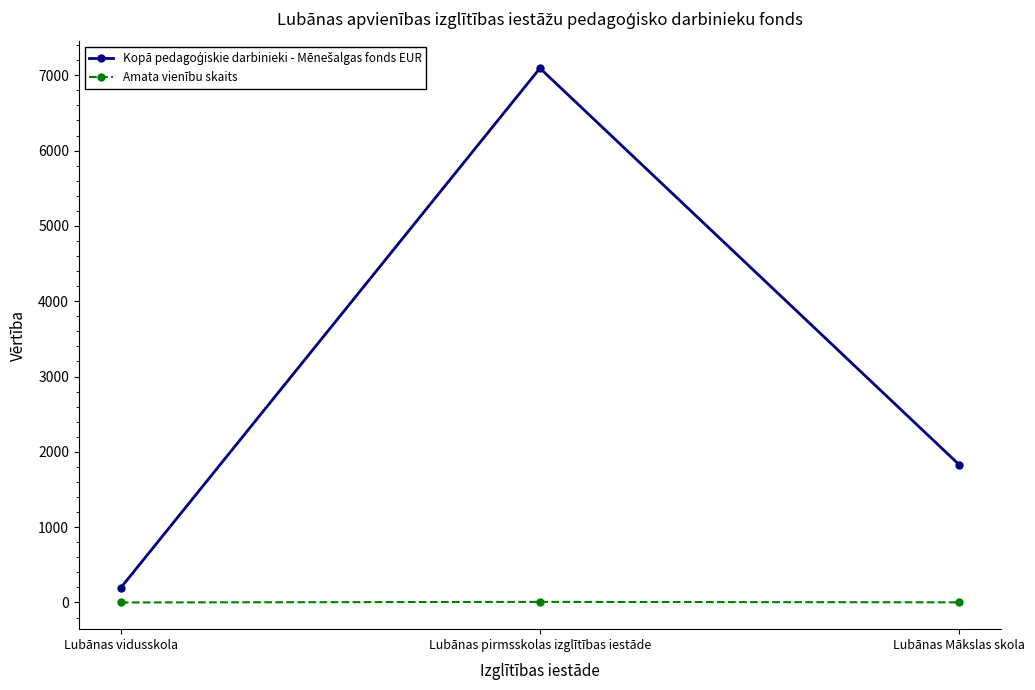

What is the value of the Amata vienību skaits point at the 1st from the left?

0.2